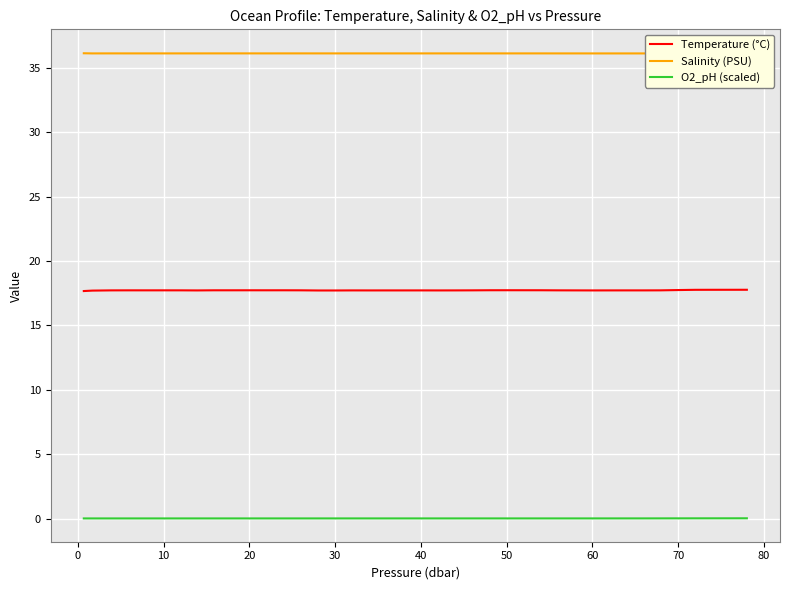

Is it true that O2_pH (scaled) equals 0.0 at 40?

True